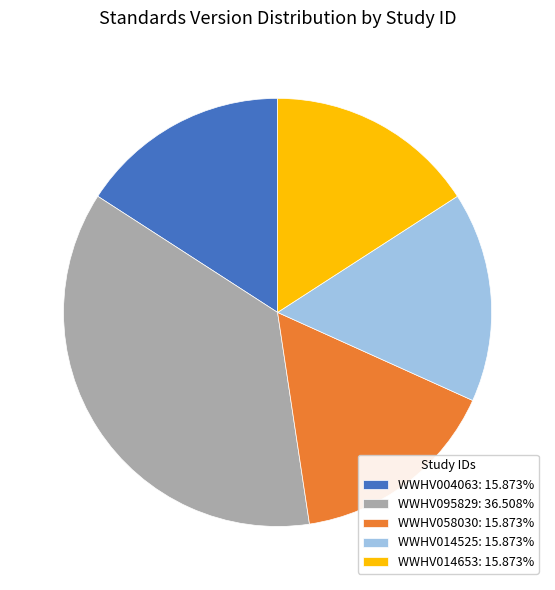

True or false: WWHV095829 accounts for 22% of the total.

False